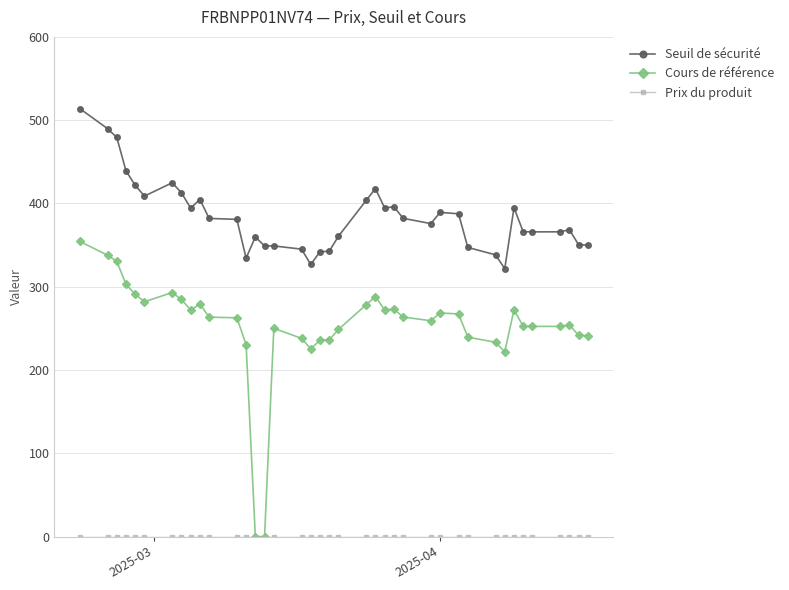

What is the value of the Seuil de sécurité point at the 13th from the left?

334.3